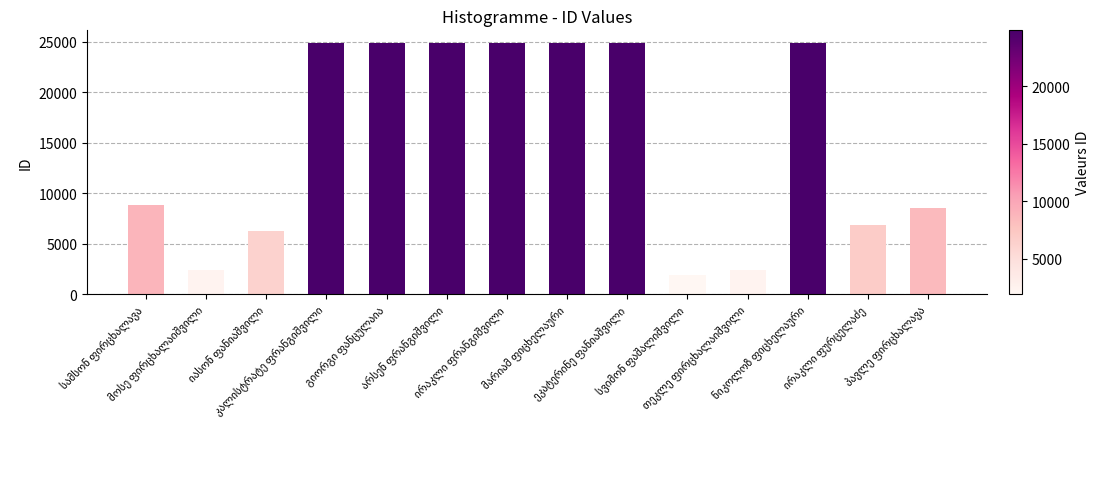

What is the value of the 9th bar from the left?

24872